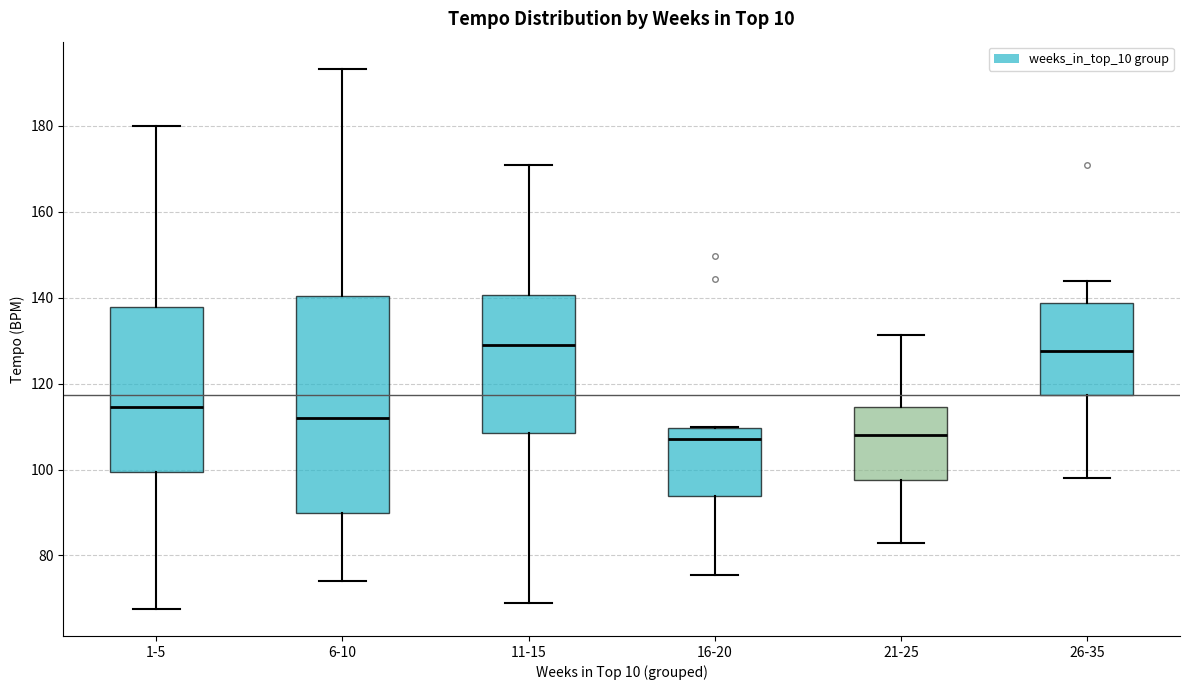

Comparing the boxes themselves (not the whiskers), which one is the tallest?

6-10